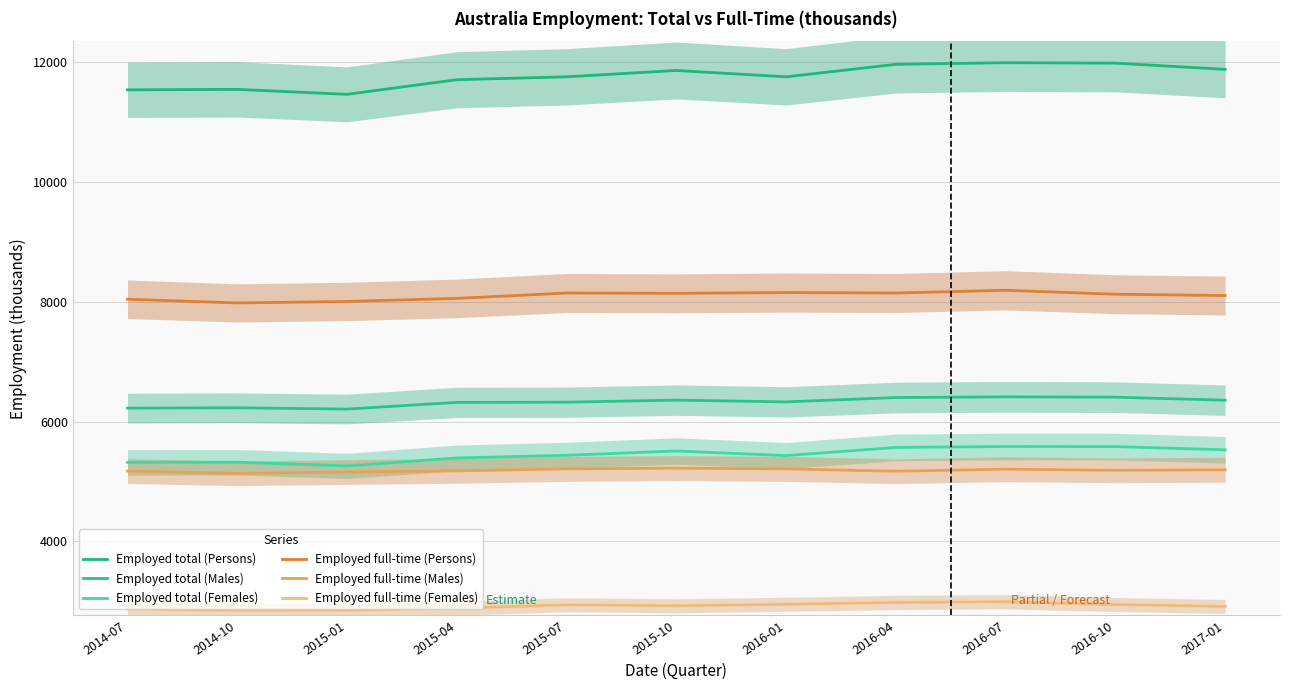

True or false: Employed full-time (Females) and Employed total (Females) cross at least once.

False